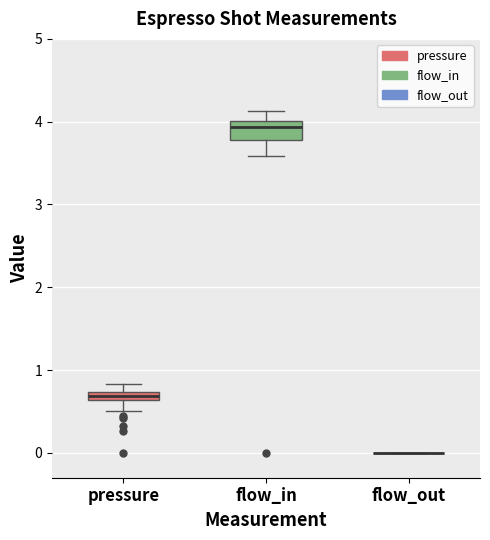

Comparing the boxes themselves (not the whiskers), which one is the tallest?

flow_in